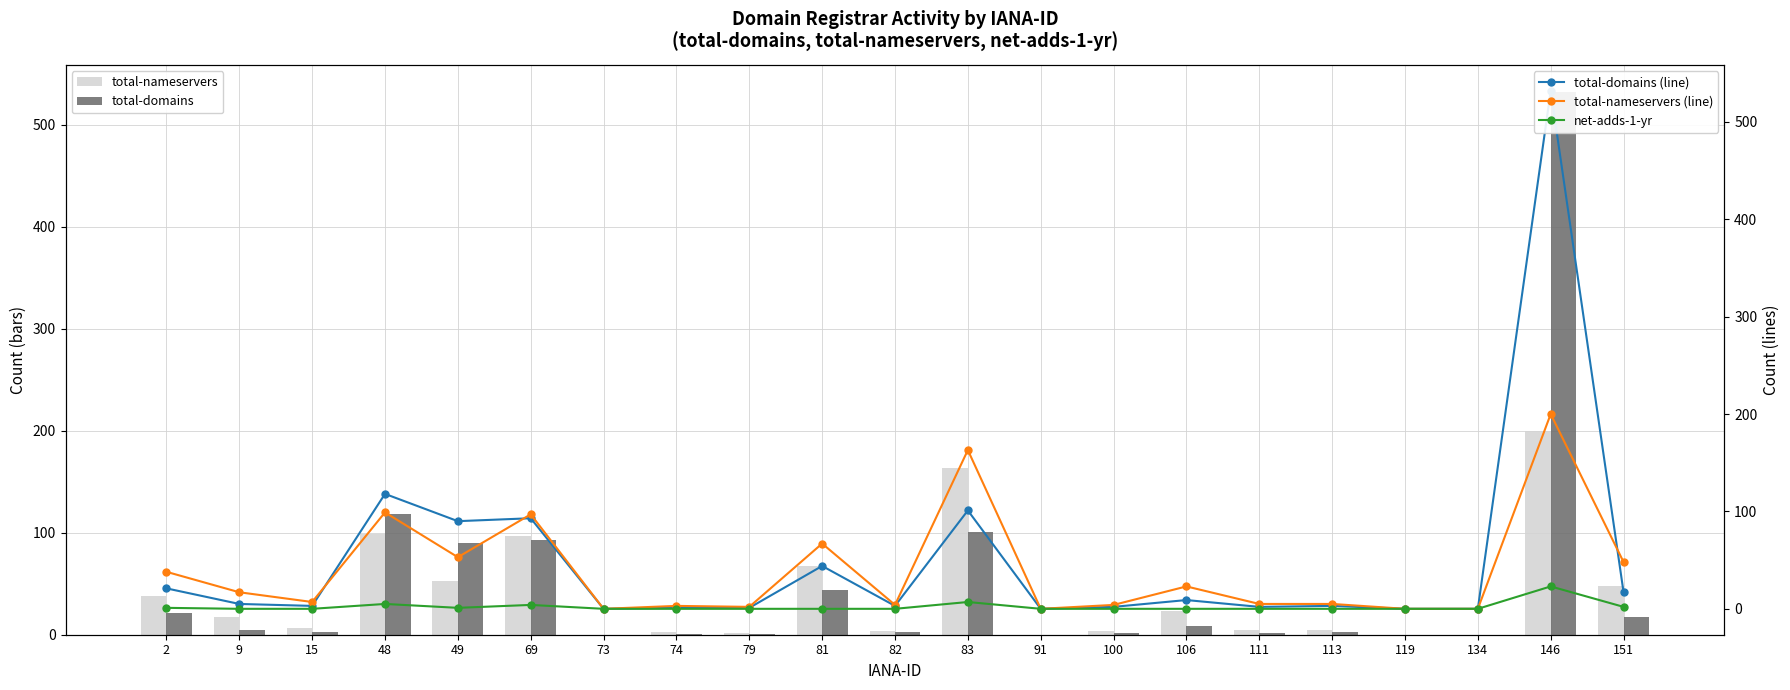

Are the bars grouped side by side (vs. stacked)?

Yes